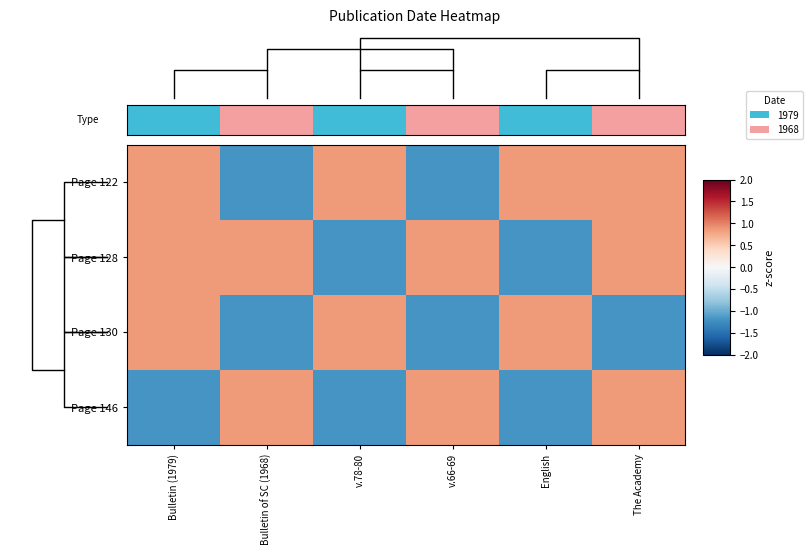

Between Bulletin of SC (1968) and Bulletin (1979), which is larger?

Bulletin of SC (1968)